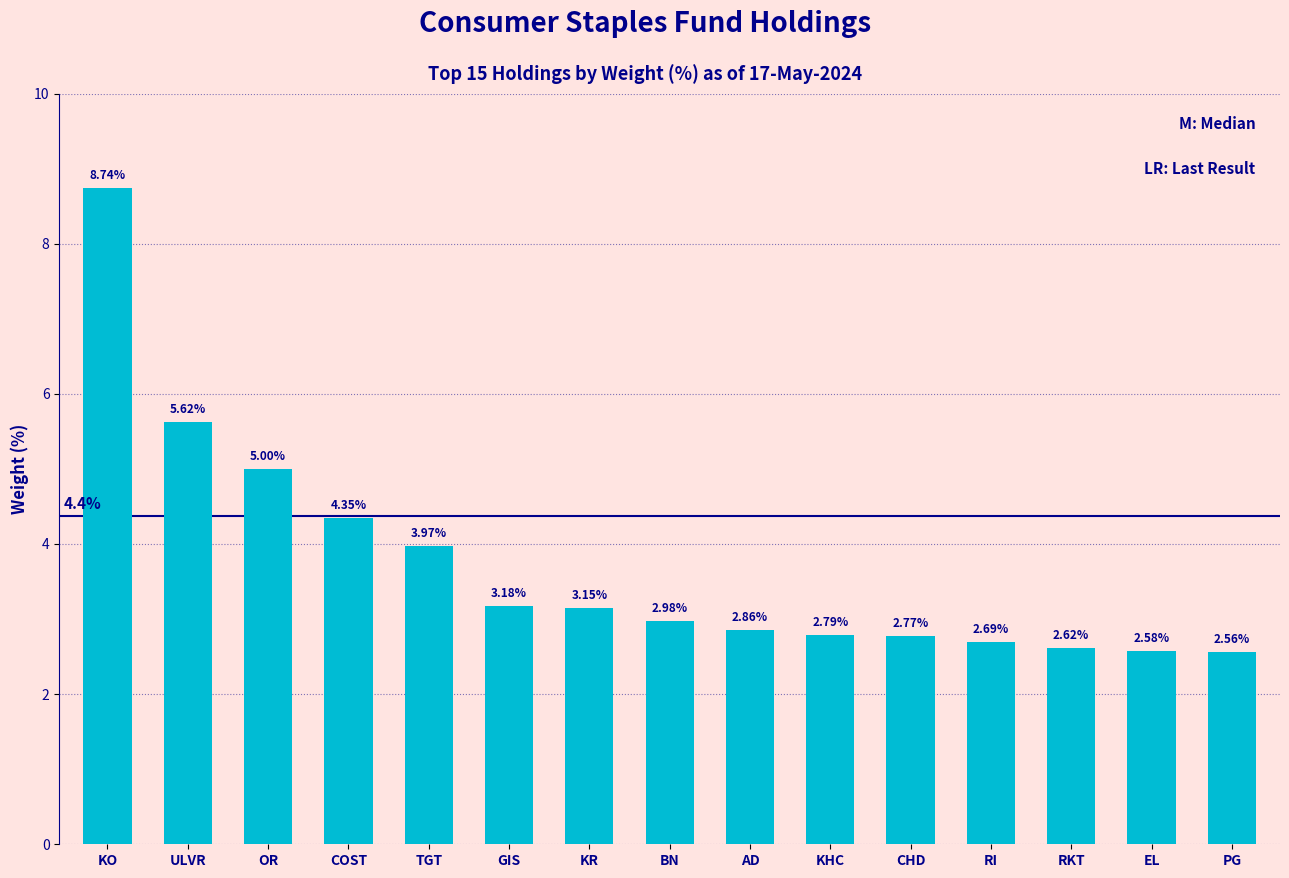

Does the chart contain stacked bars?

No